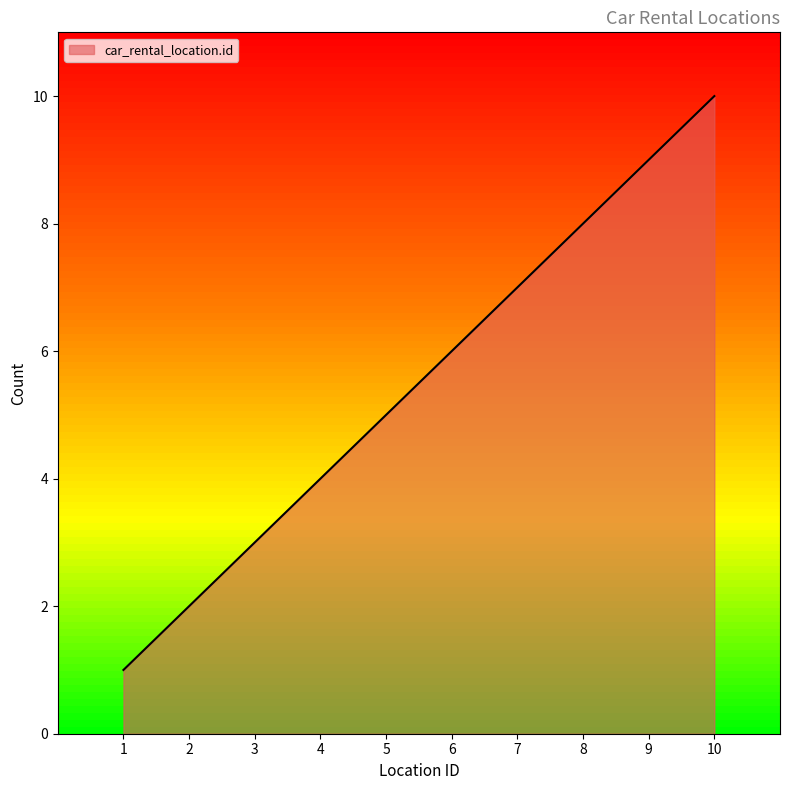

At which category does the chart reach its peak across all series?

10